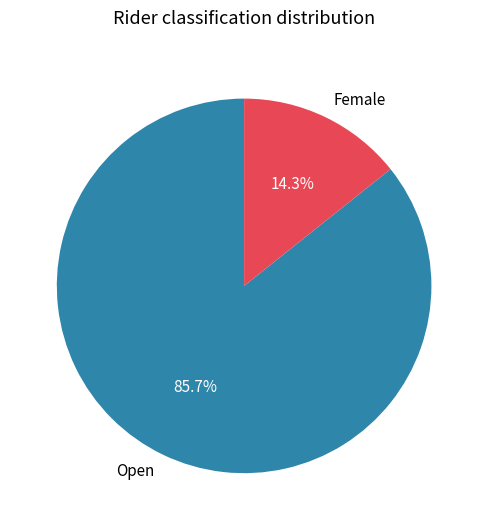

What percentage is the Open slice, to the nearest percent?

86%